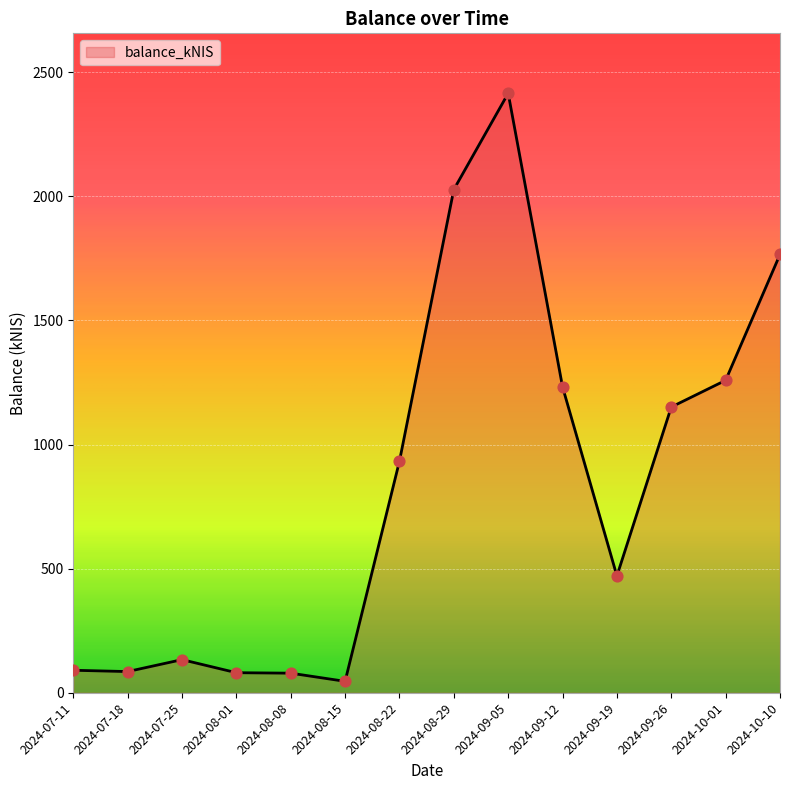

Approximately how many times larger is the value at 2024-08-08 compared to 2024-08-01?

1.0